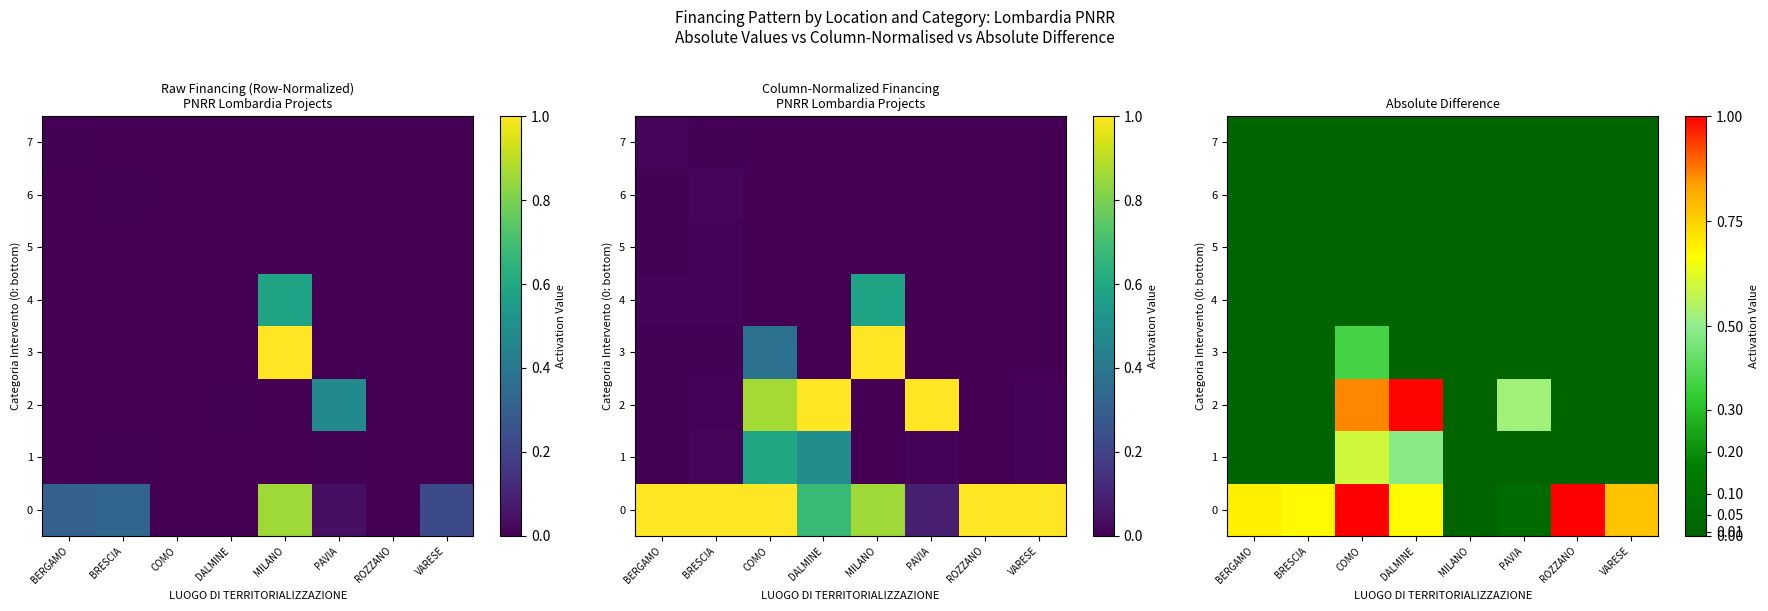

Which label corresponds to the smallest value in the chart?

MILANO